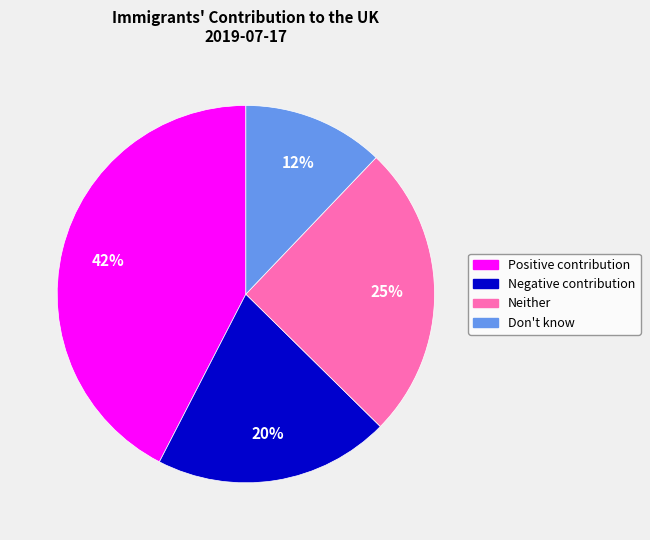

Rank the categories by value from highest to lowest.

Positive contribution, Neither, Negative contribution, Don't know